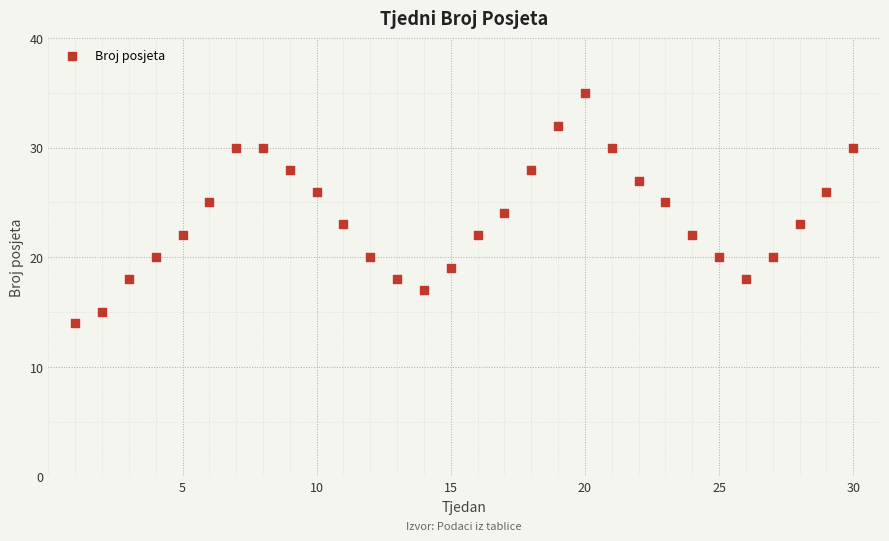

What is the range of X values (max minus min)?

29